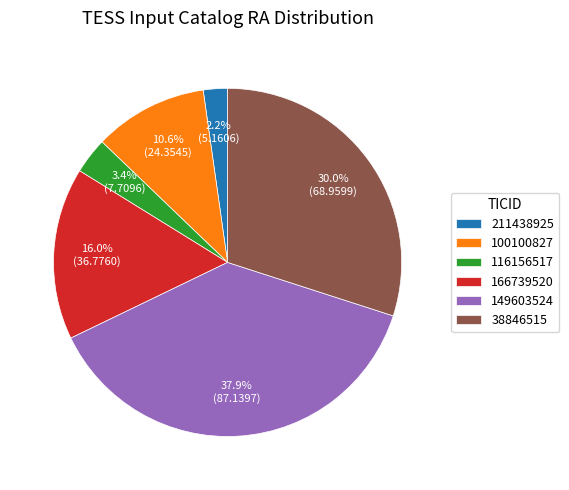

Which category has the biggest portion of the pie?

149603524